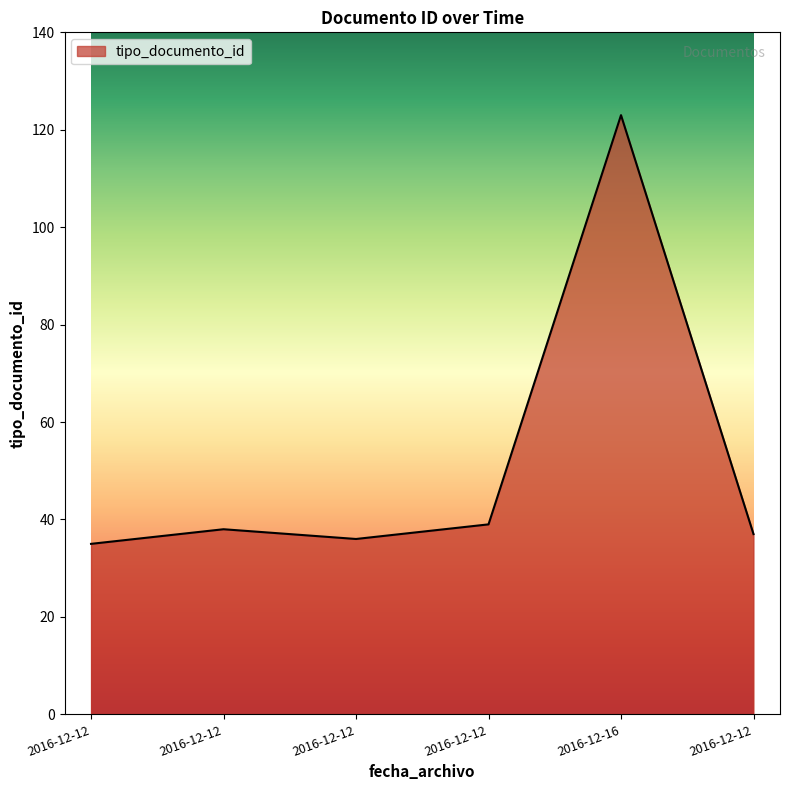

Reading left to right, extract all data points from this chart.

2016-12-12=35	2016-12-12=38	2016-12-12=36	2016-12-12=39	2016-12-16=123	2016-12-12=37